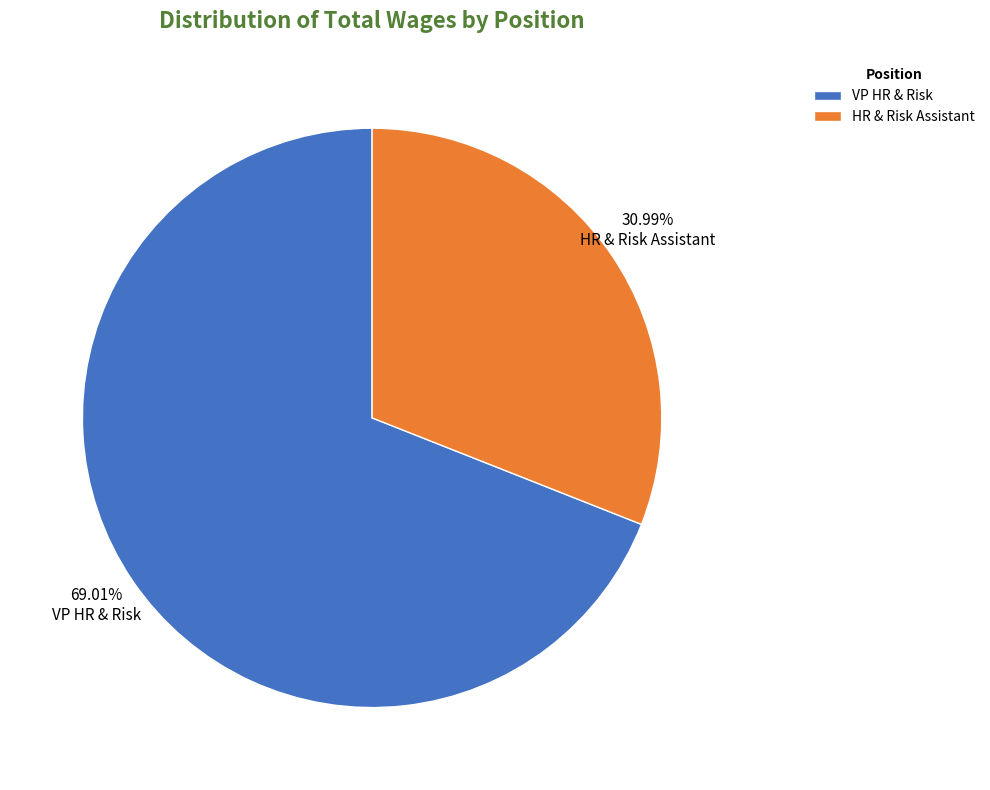

How many segments does this pie chart have?

2